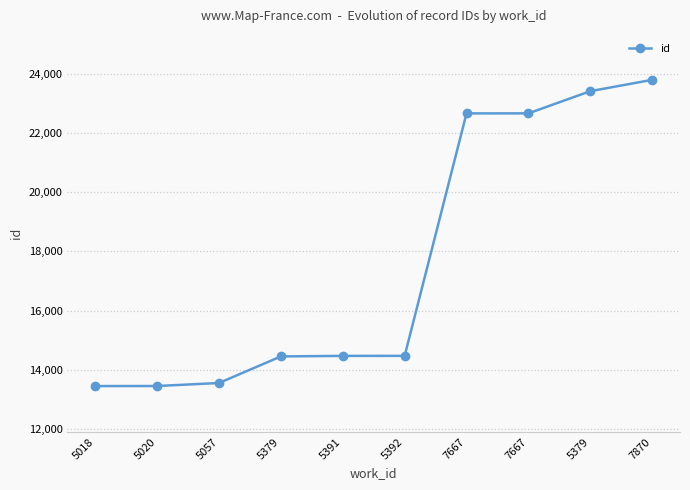

How many lines are shown in the chart?

1